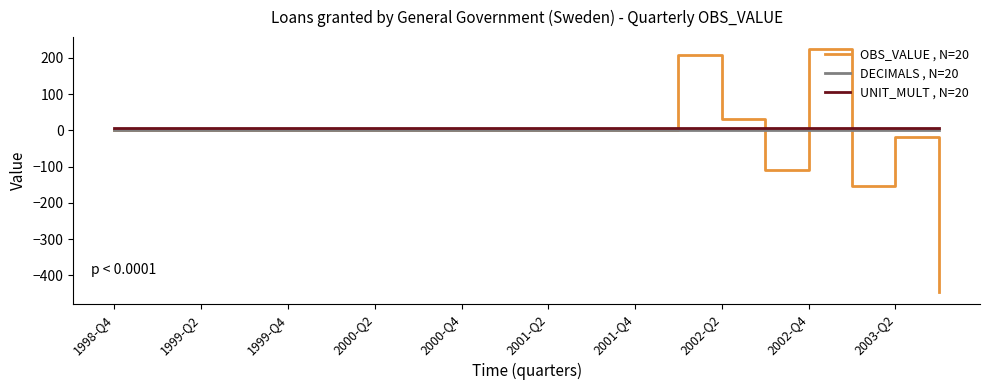

What is the maximum value for OBS_VALUE , N=20?

224